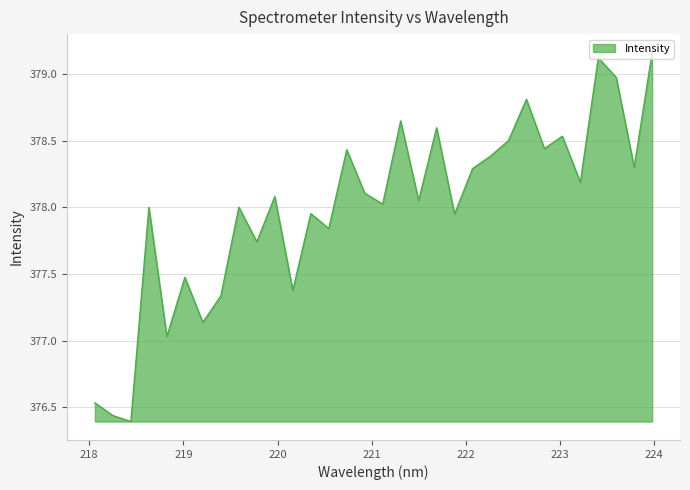

What is the difference between the maximum and minimum values?

2.8